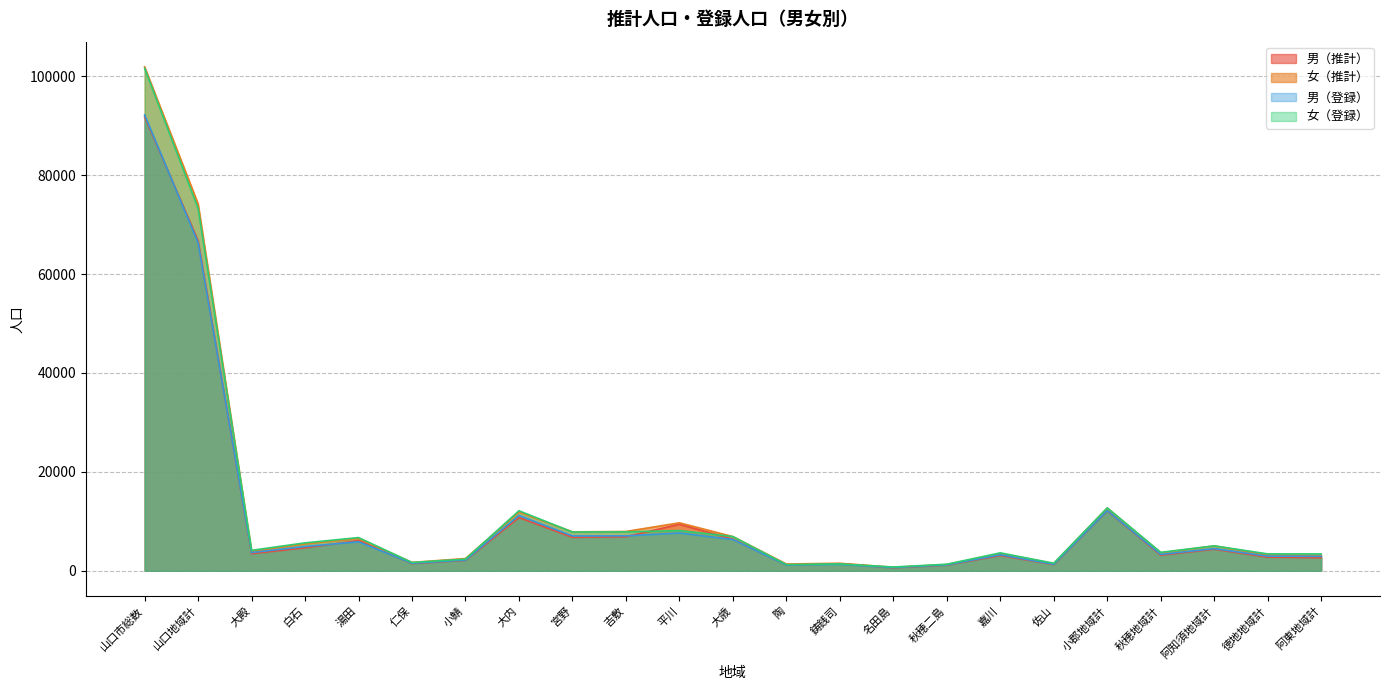

What is the sum of the 男（登録） values at 秋穂地域計 and 湯田?

9185